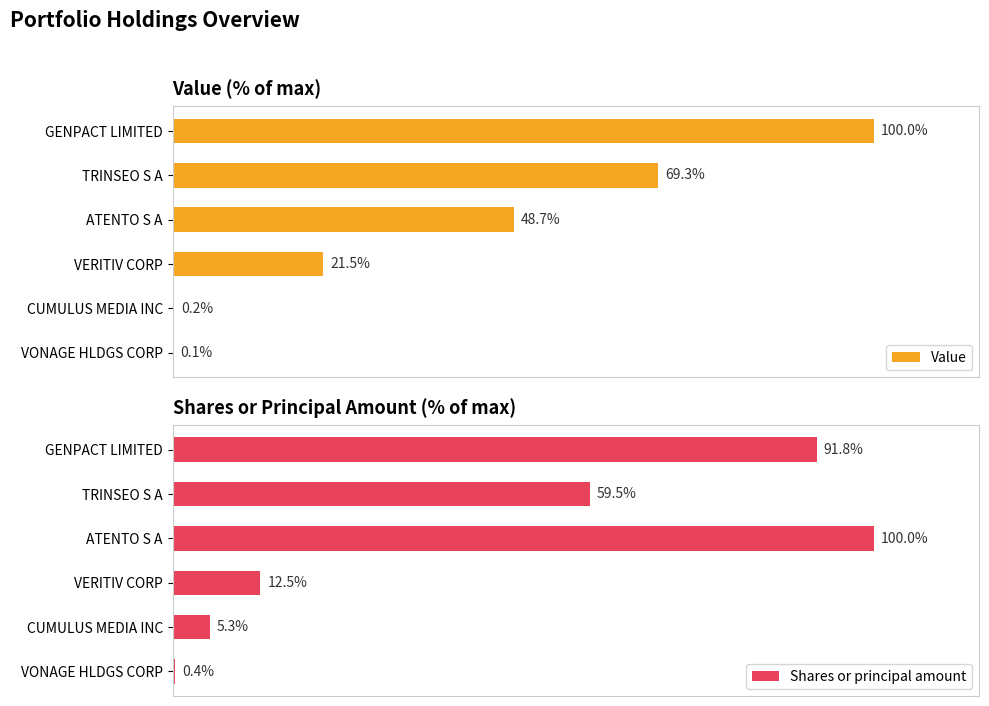

Rank the categories by Shares or principal amount value from lowest to highest.

VONAGE HLDGS CORP, CUMULUS MEDIA INC, VERITIV CORP, TRINSEO S A, GENPACT LIMITED, ATENTO S A